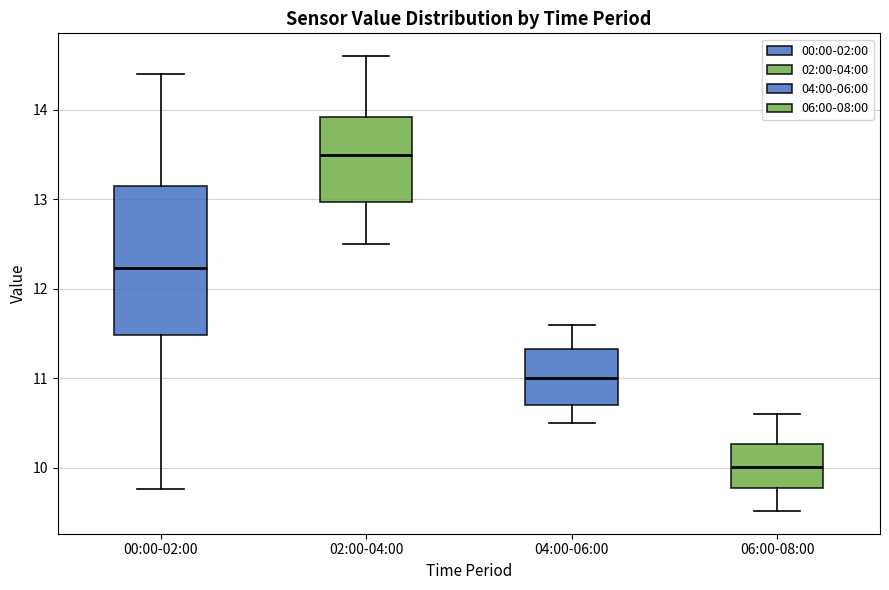

Which box's median line is the lowest?

06:00-08:00